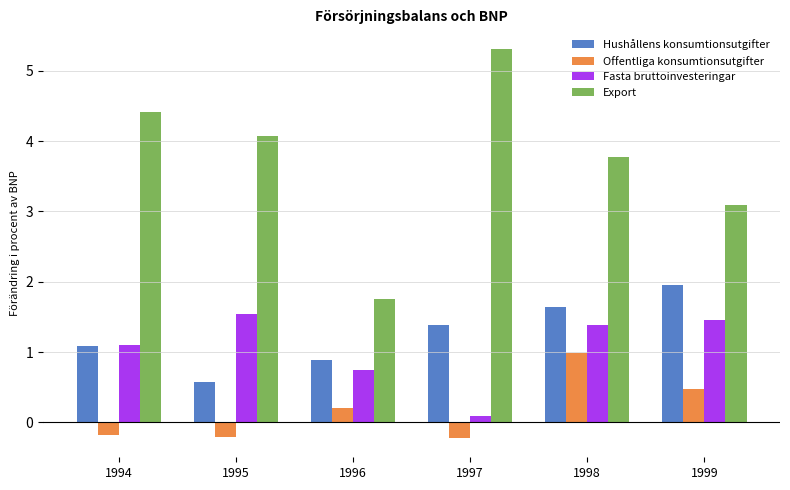

What is the minimum value for Offentliga konsumtionsutgifter?

-0.2